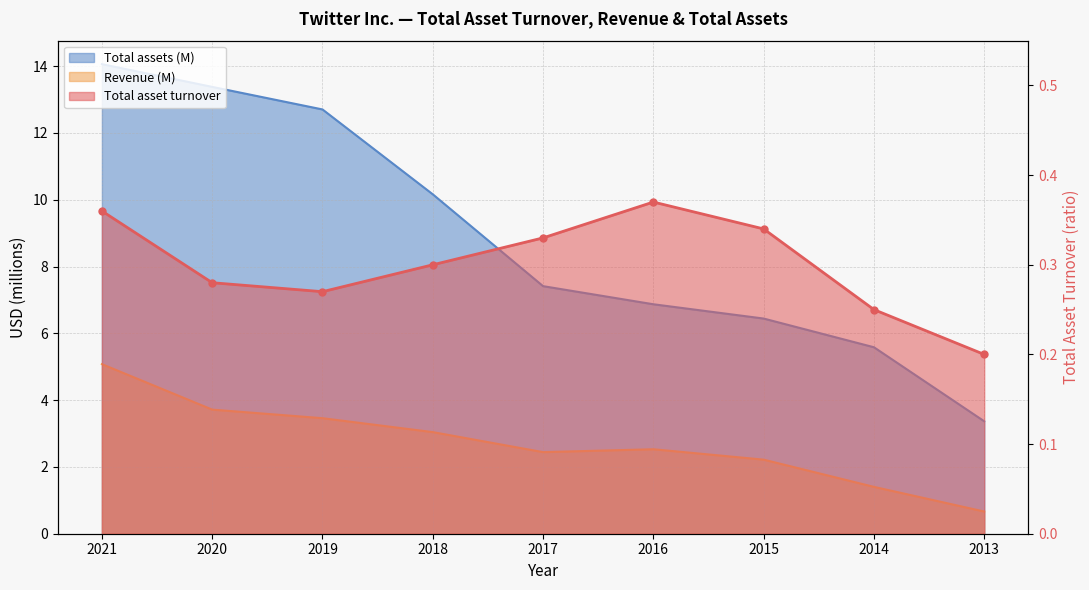

Is it true that Revenue (M) equals 5.4 at 2018?

False